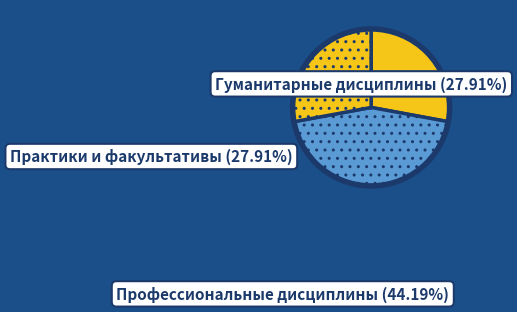

Count the number of slices in the pie.

3